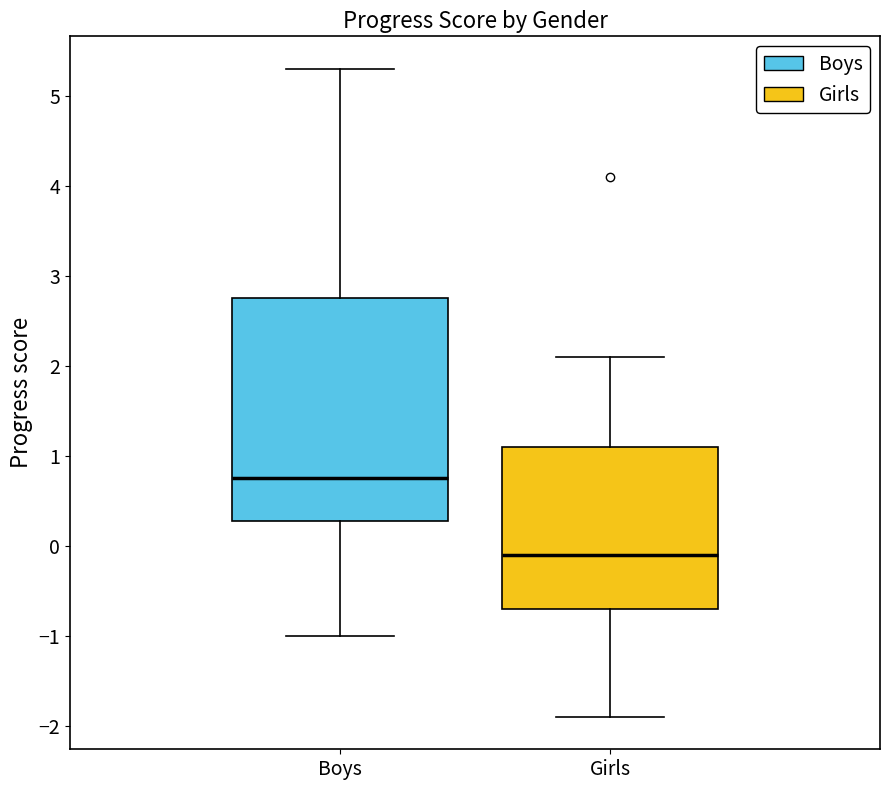

Which box is the tallest, from its lower edge to its upper edge?

Boys